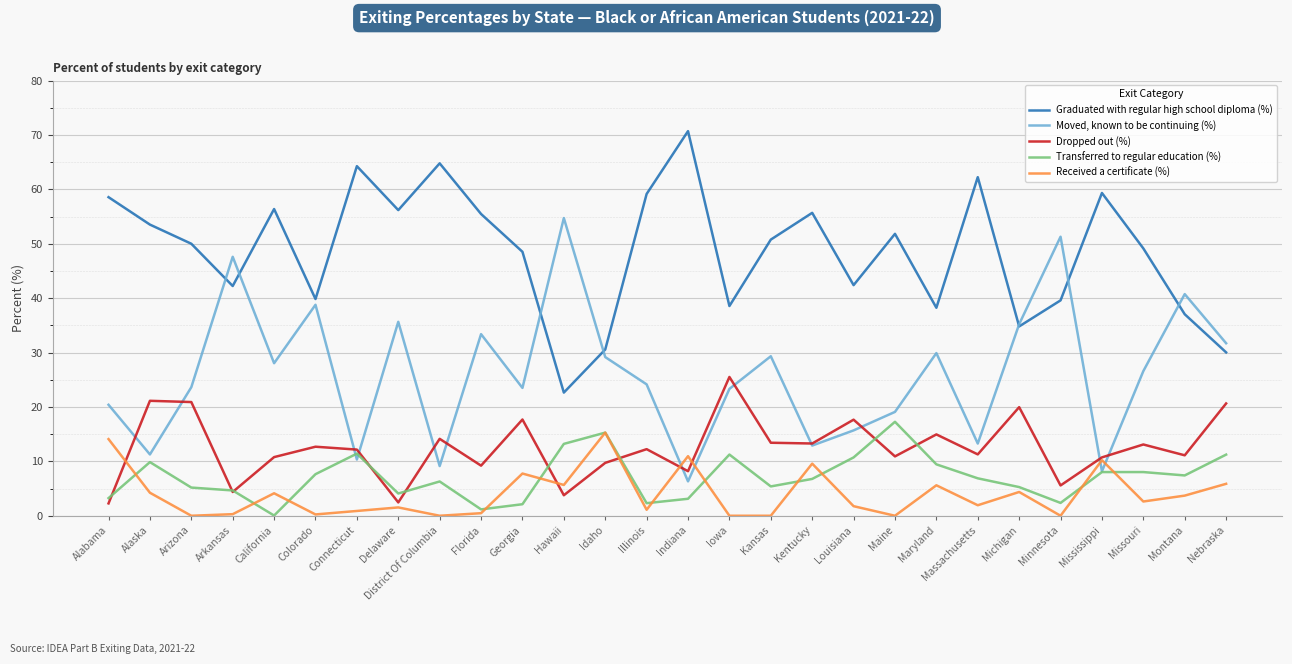

At which category does Graduated with regular high school diploma (%) reach its first local peak?

California